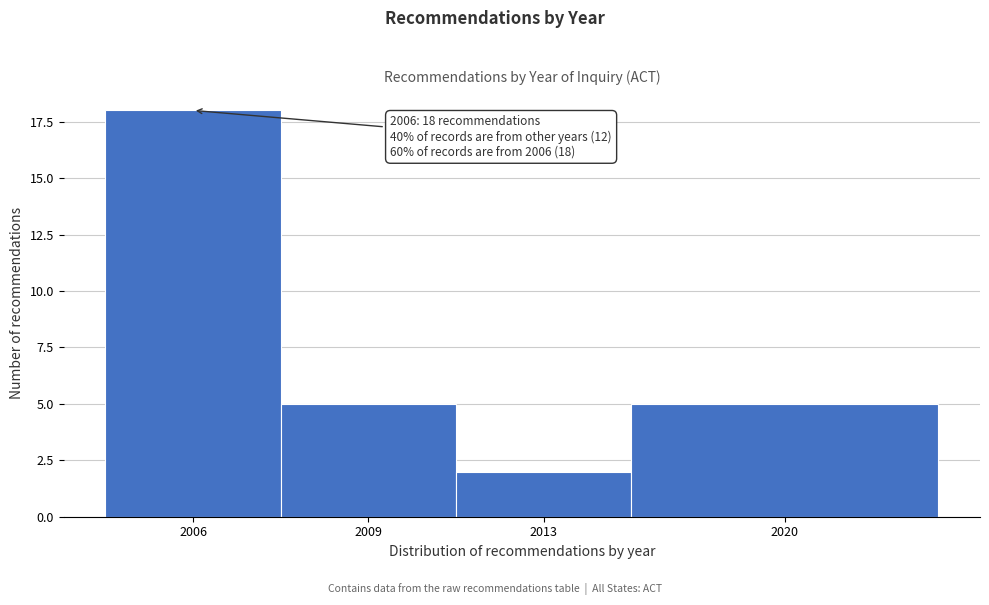

Reading right to left, transcribe all the data shown in this chart.

2020=5	2013=2	2009=5	2006=18